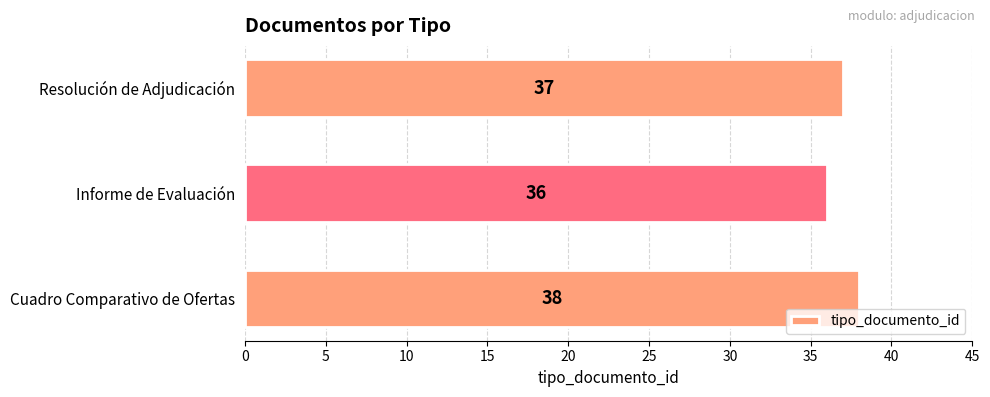

True or false: the data shows 22 at Cuadro Comparativo de Ofertas.

False